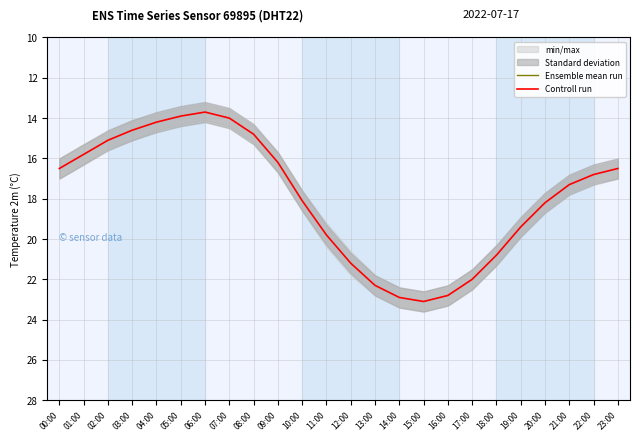

Does the chart display data point markers on the line(s)?

No